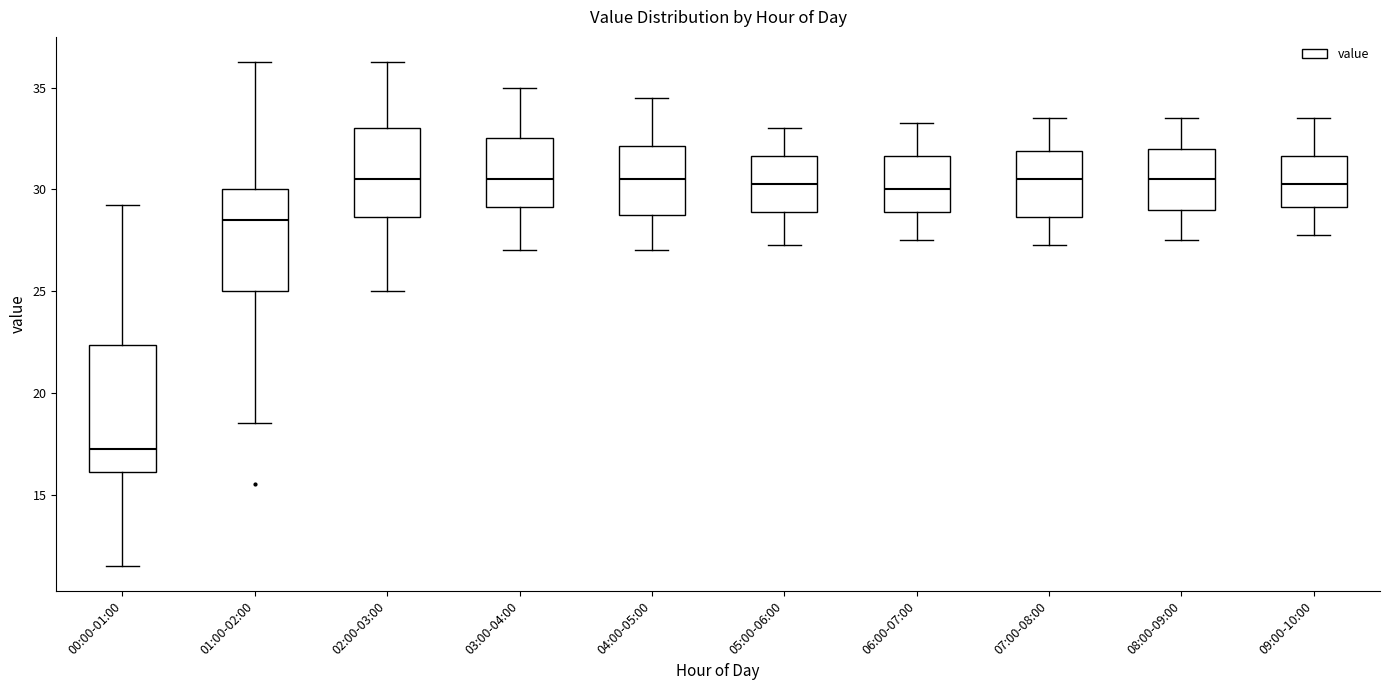

Which box's median line is the lowest?

00:00-01:00